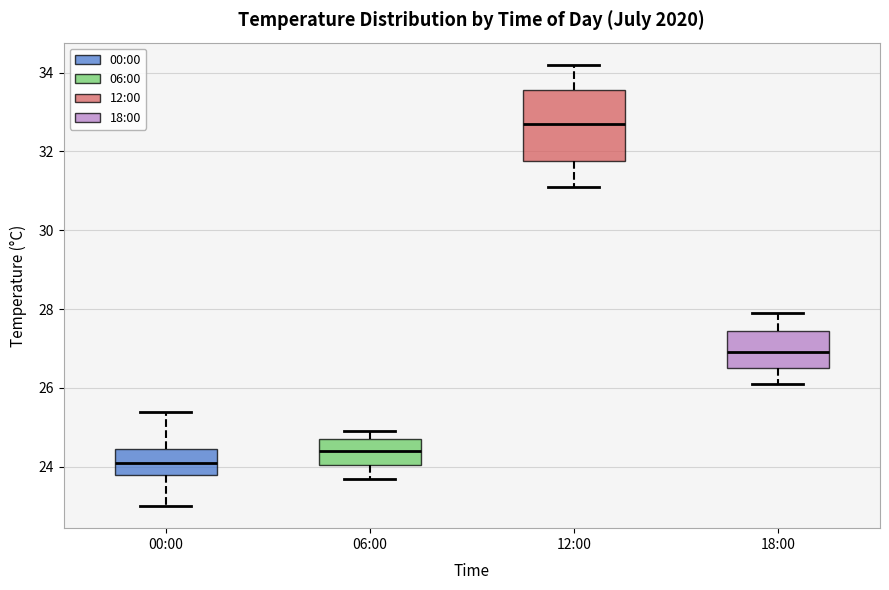

Reading left to right, read every box against the y-axis: the position of its median line, the range the box covers, and the ends of its whiskers. The values are not printed on the chart, so give them approximately, as read against the axis.

00:00: median 24.2, box 23.8 to 24.4, whiskers 23.0 to 25.4
06:00: median 24.4, box 24.0 to 24.8, whiskers 23.8 to 25.0
12:00: median 32.8, box 31.8 to 33.6, whiskers 31.2 to 34.2
18:00: median 27.0, box 26.6 to 27.4, whiskers 26.2 to 28.0